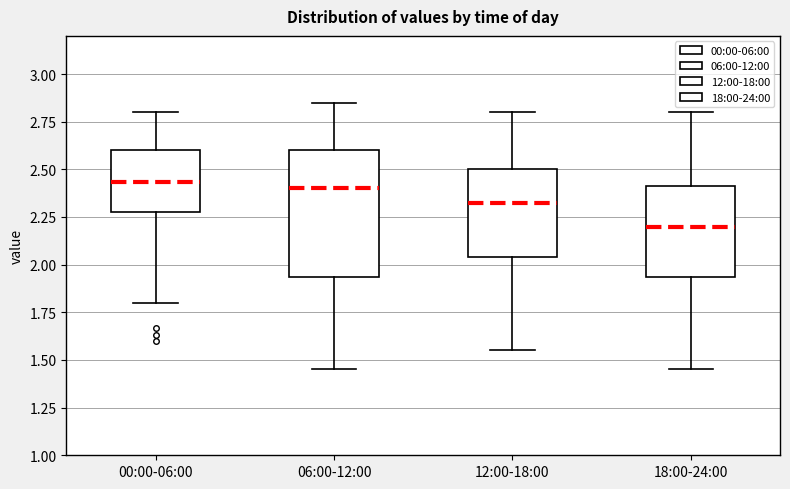

Where does the median line of the box for 12:00-18:00 sit on the y-axis? The values are not printed on the chart, so give them approximately, as read against the axis.

2.35